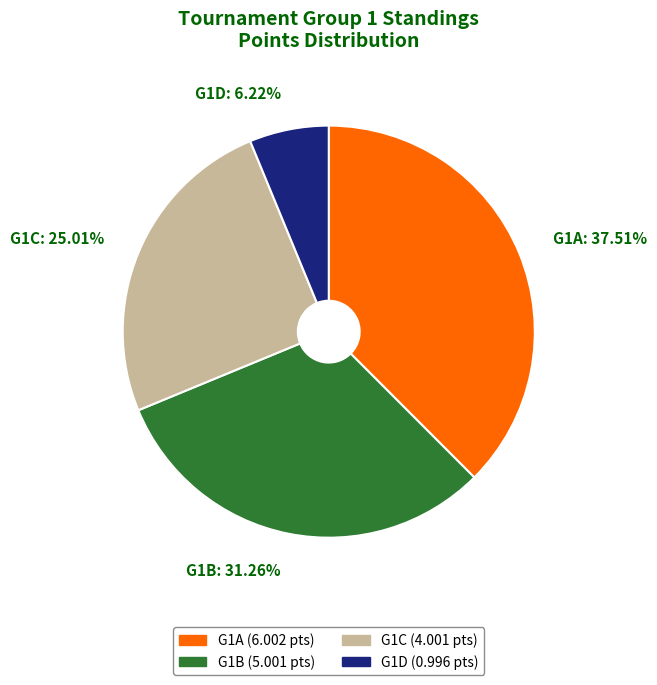

What is the ratio of the value at G1C: 25.01% to the value at G1A: 37.51%?

0.7